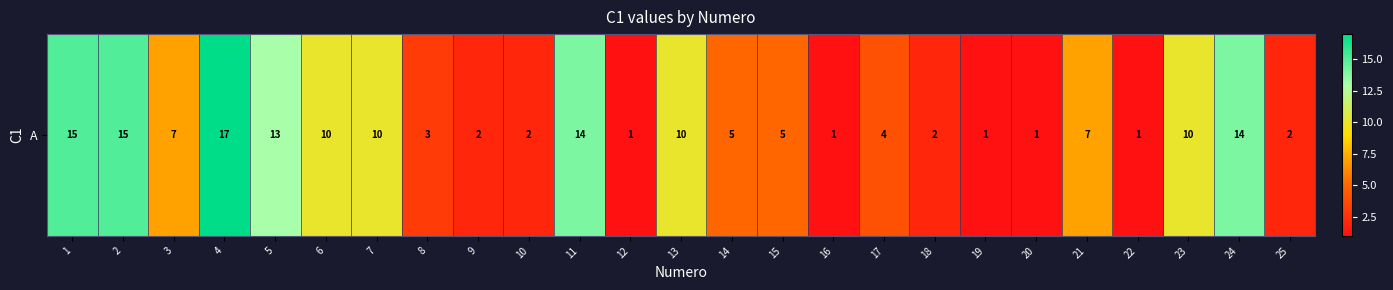

At which label does the data first exceed 5?

1